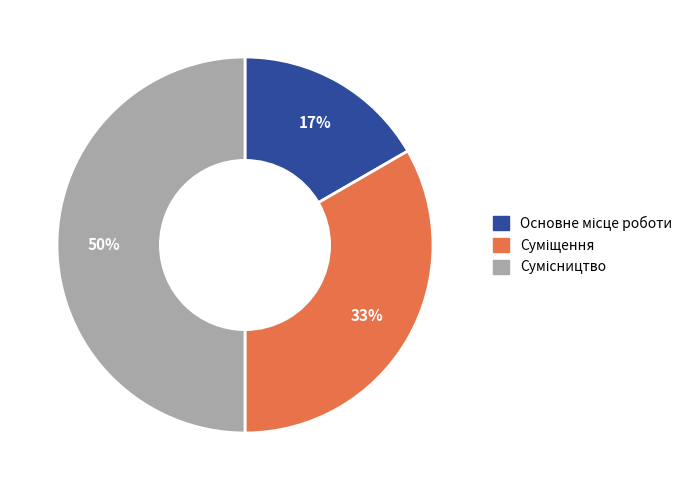

Count the number of slices in the pie.

3